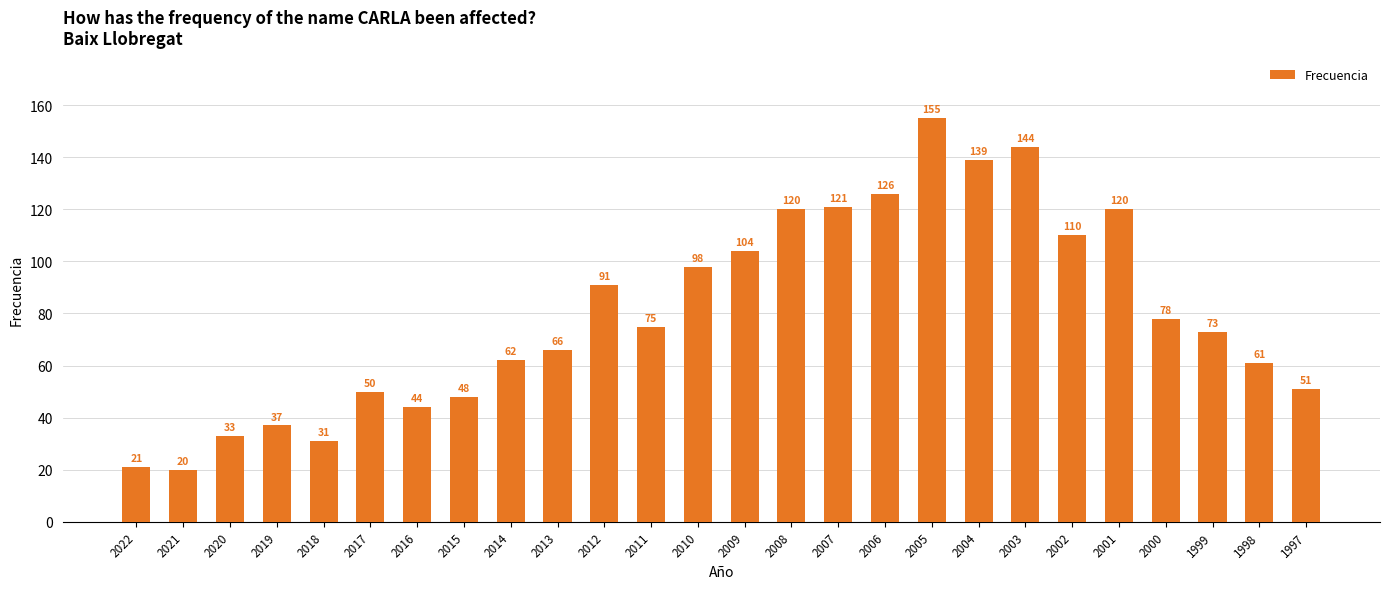

Which category has the lowest value across all series?

2021